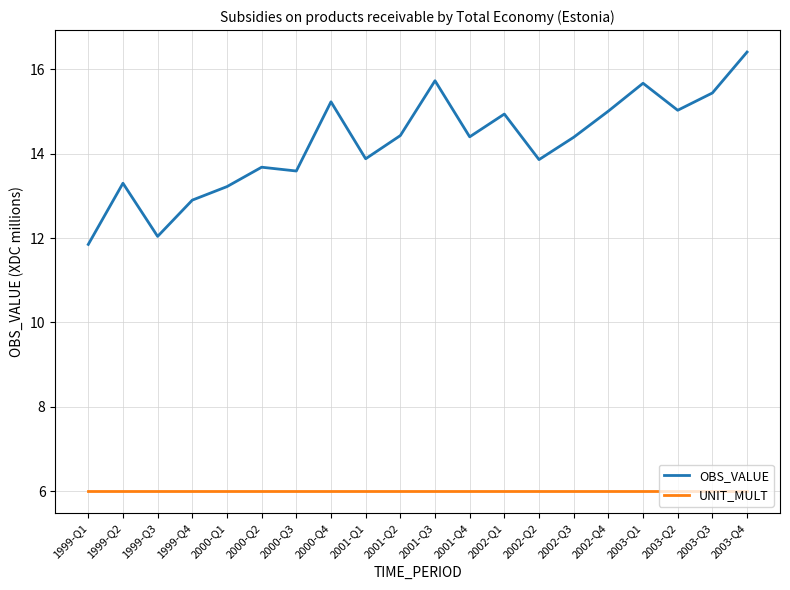

True or false: UNIT_MULT has a value of 7.9 at 2002-Q2.

False